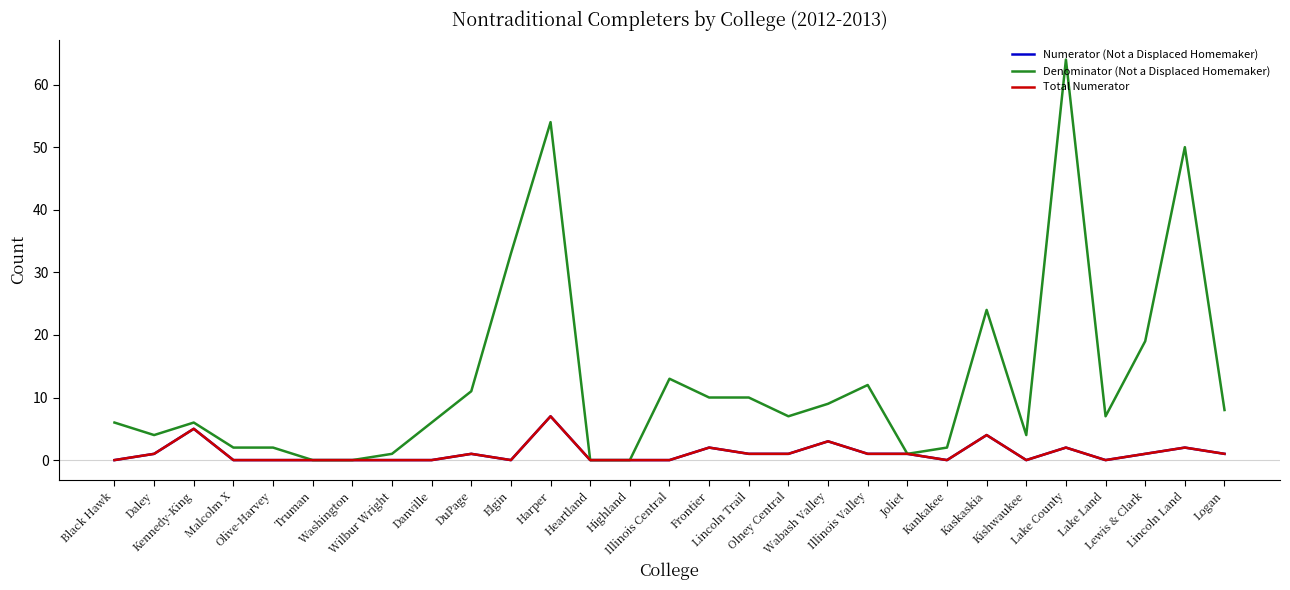

How many interior local valleys does the Denominator (Not a Displaced Homemaker) series have?

5